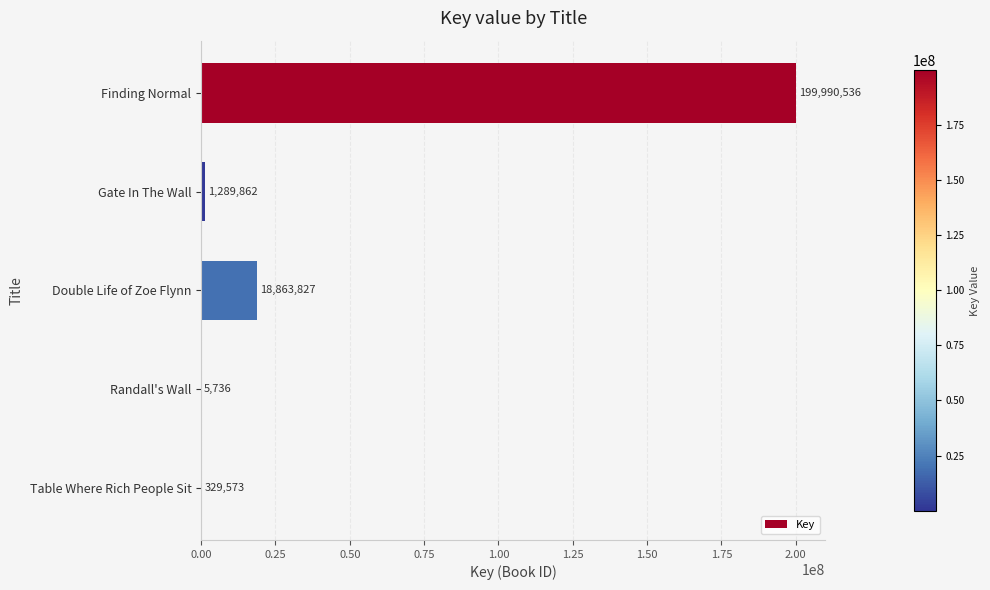

At which label is the value closest to 99998136?

Double Life of Zoe Flynn